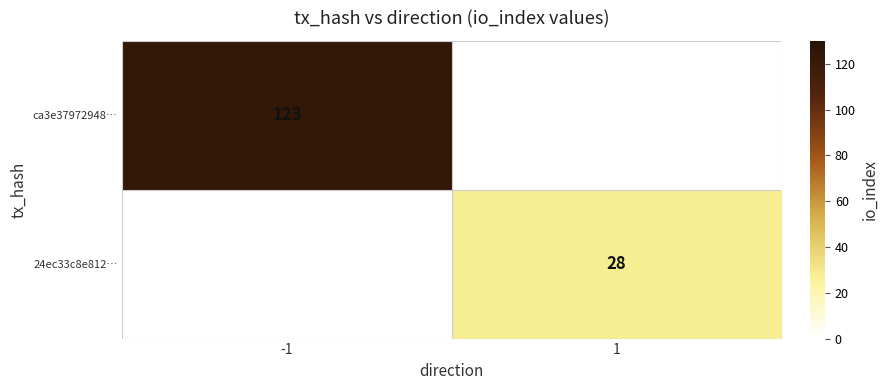

The value of 24ec33c8e812… at 1 is 44. True or false?

False